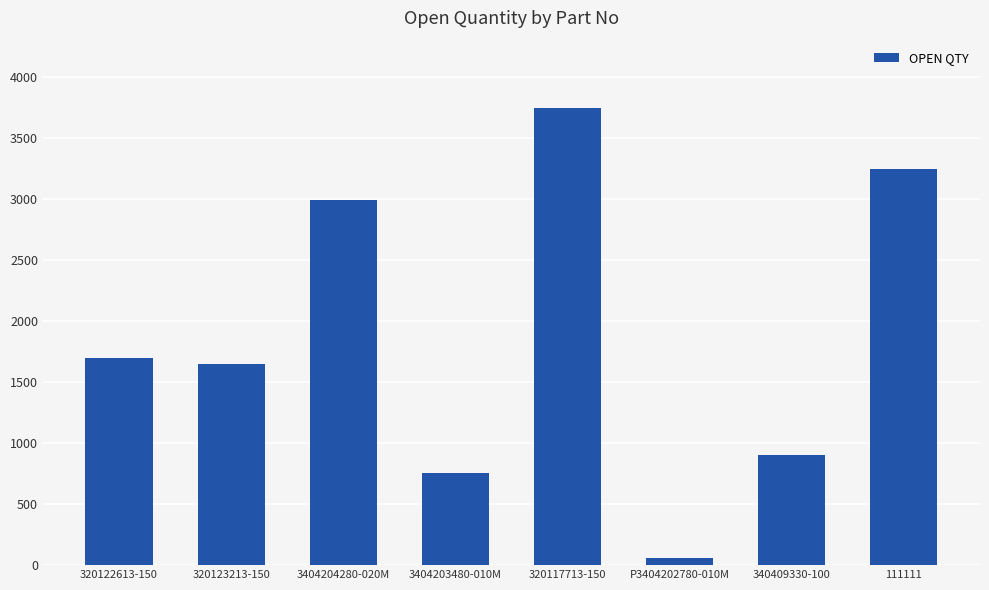

What value does the data have at 111111, to the nearest 10?

3250